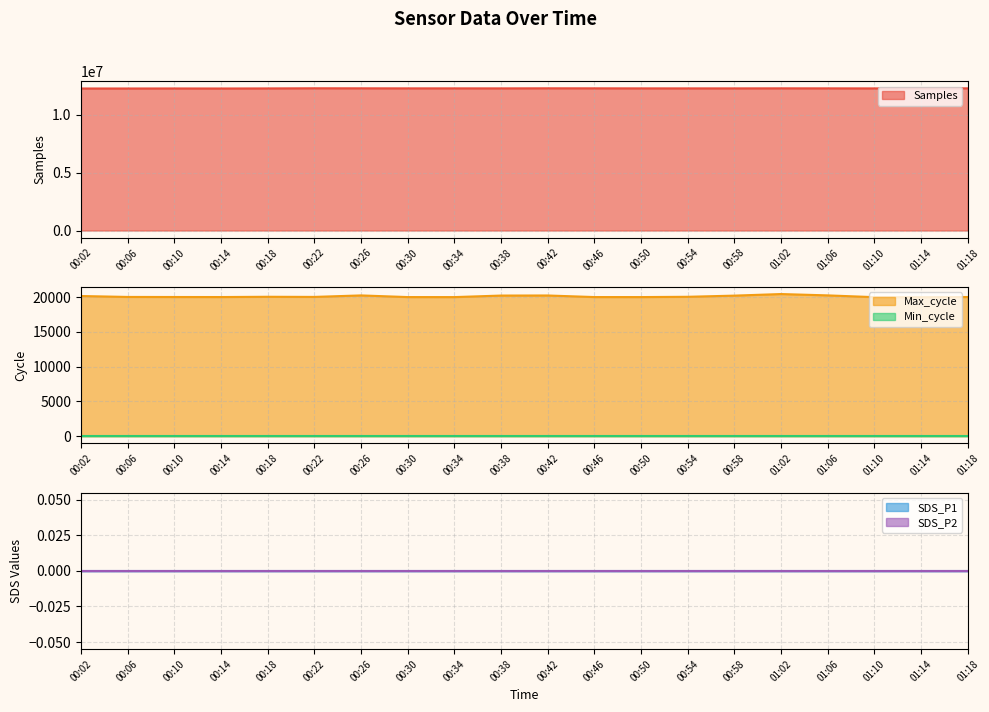

Count the number of data series in this chart.

5